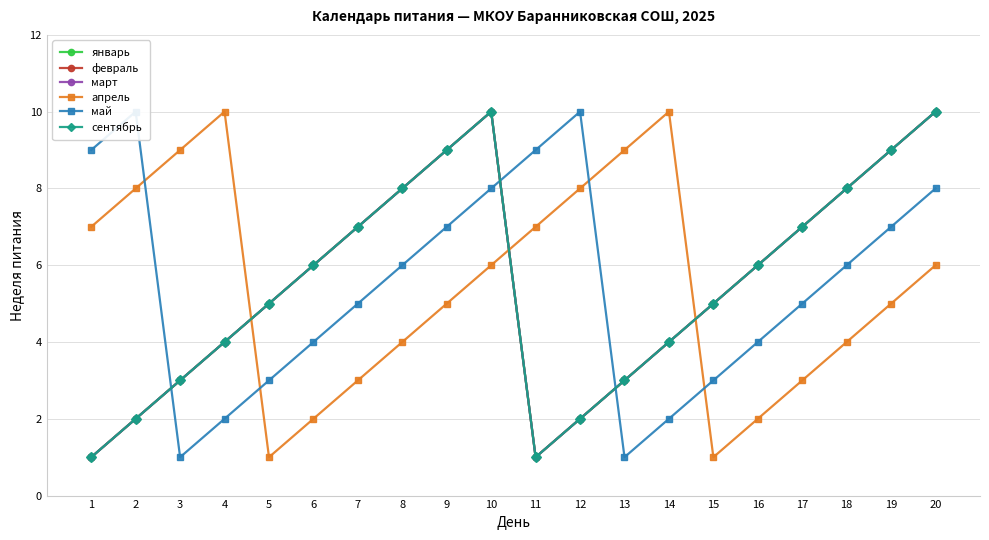

Which has a higher value, 4 or 2?

4